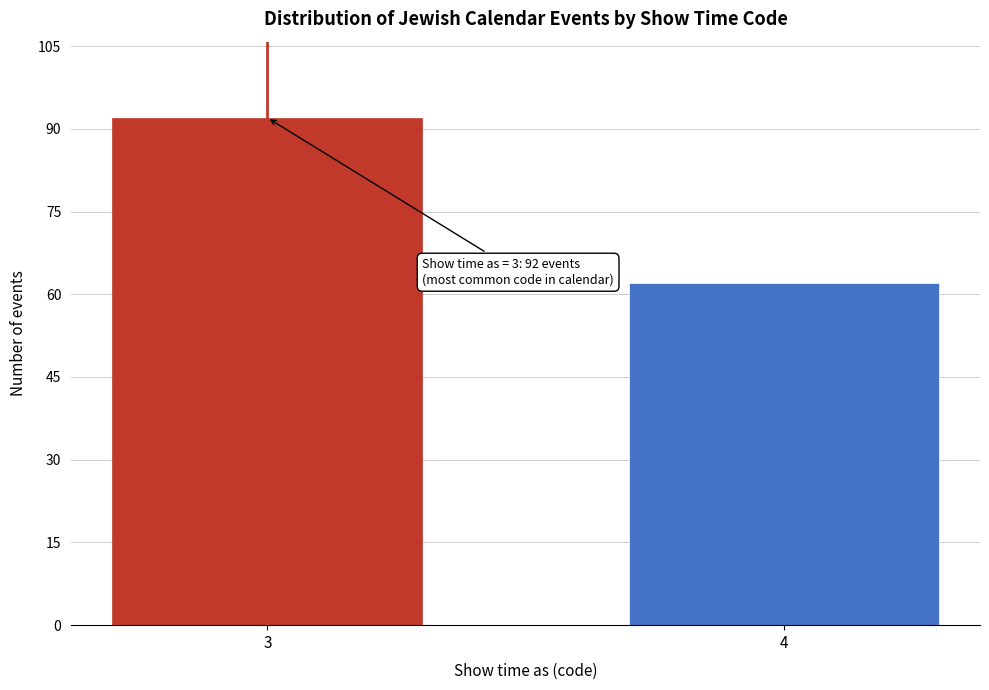

Reading left to right, what are all the values shown in this chart?

92	62